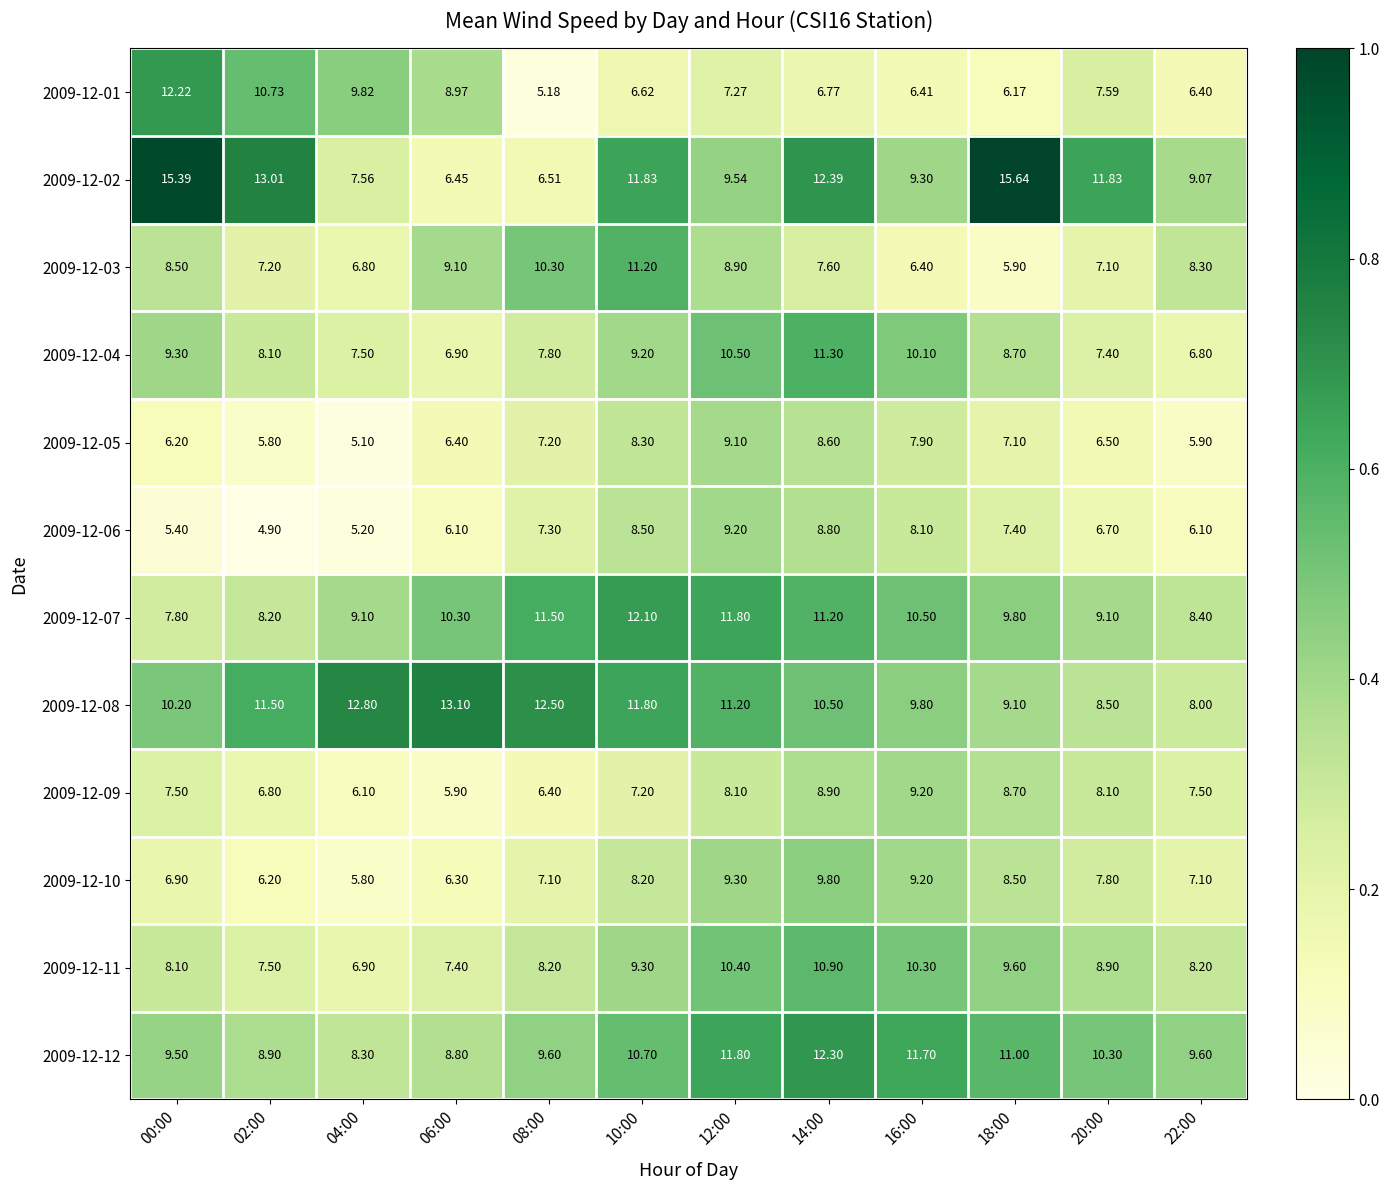

How many values in the 2009-12-12 series are below 10?

6